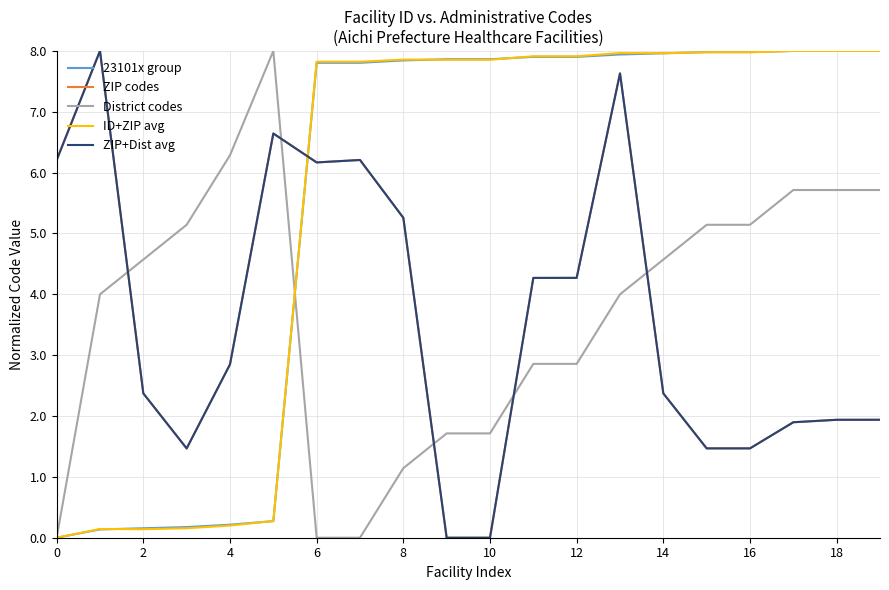

What is the maximum value shown in the chart?

8.0